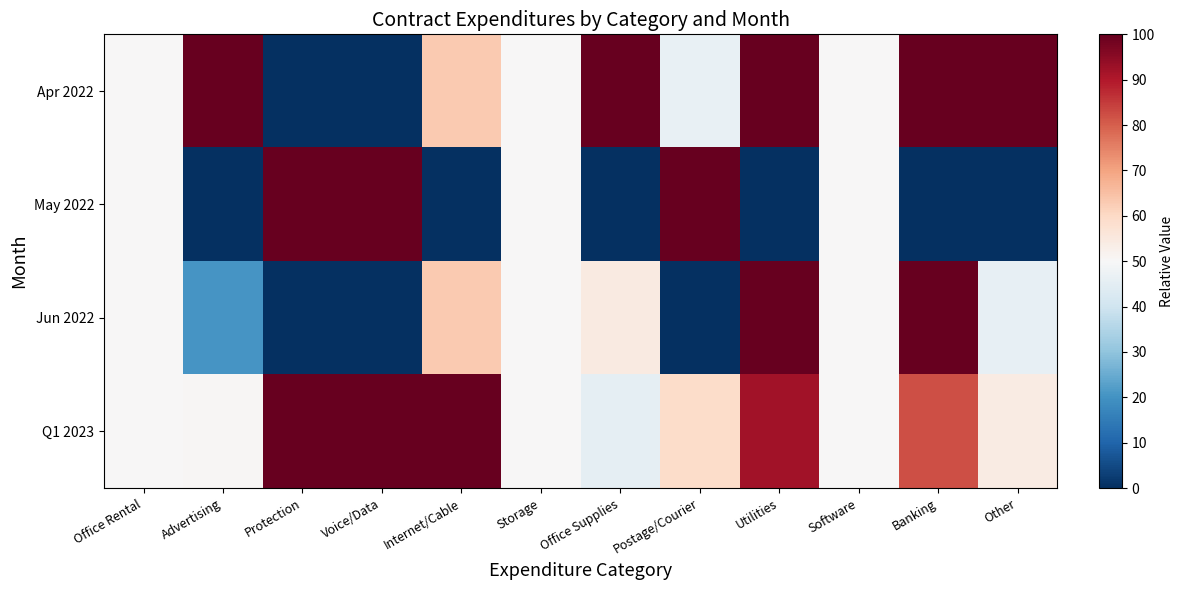

Rank the series by their average value, from lowest to highest.

May 2022, Jun 2022, Apr 2022, Q1 2023